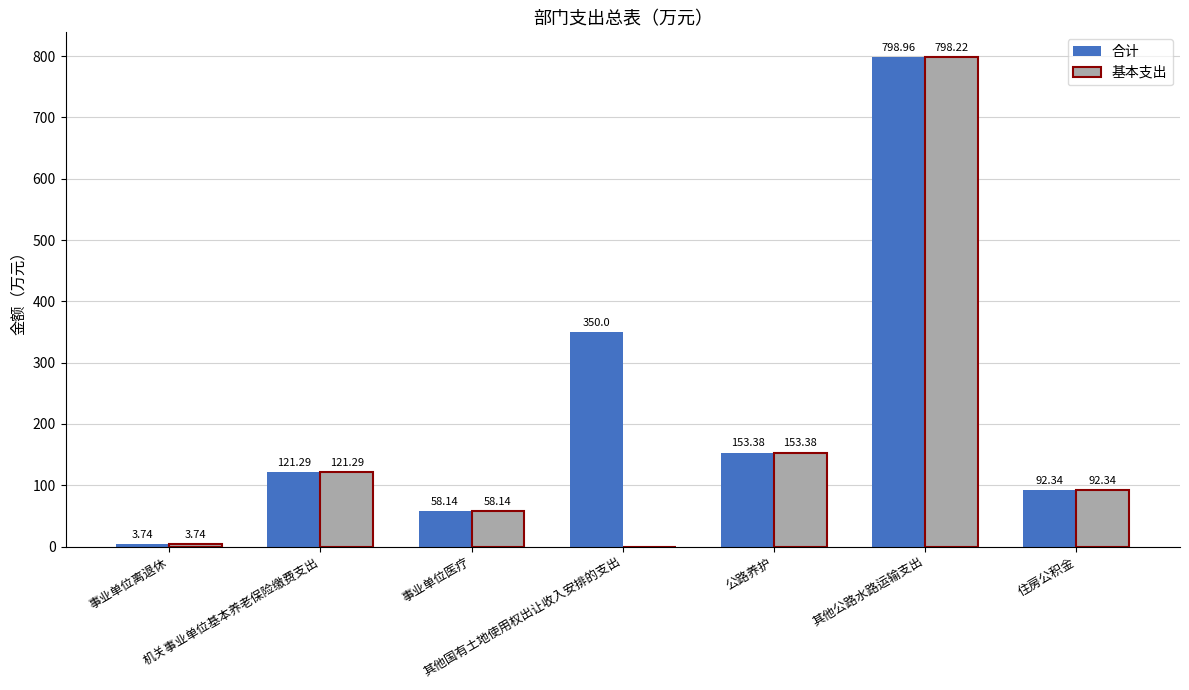

What is the sum of all 合计 values?

1577.9